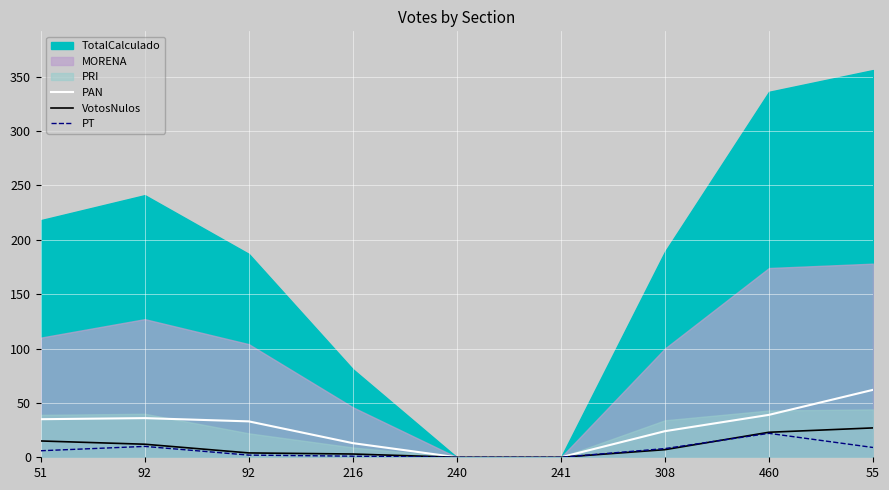

Where does the VotosNulos series first go above 7?

51